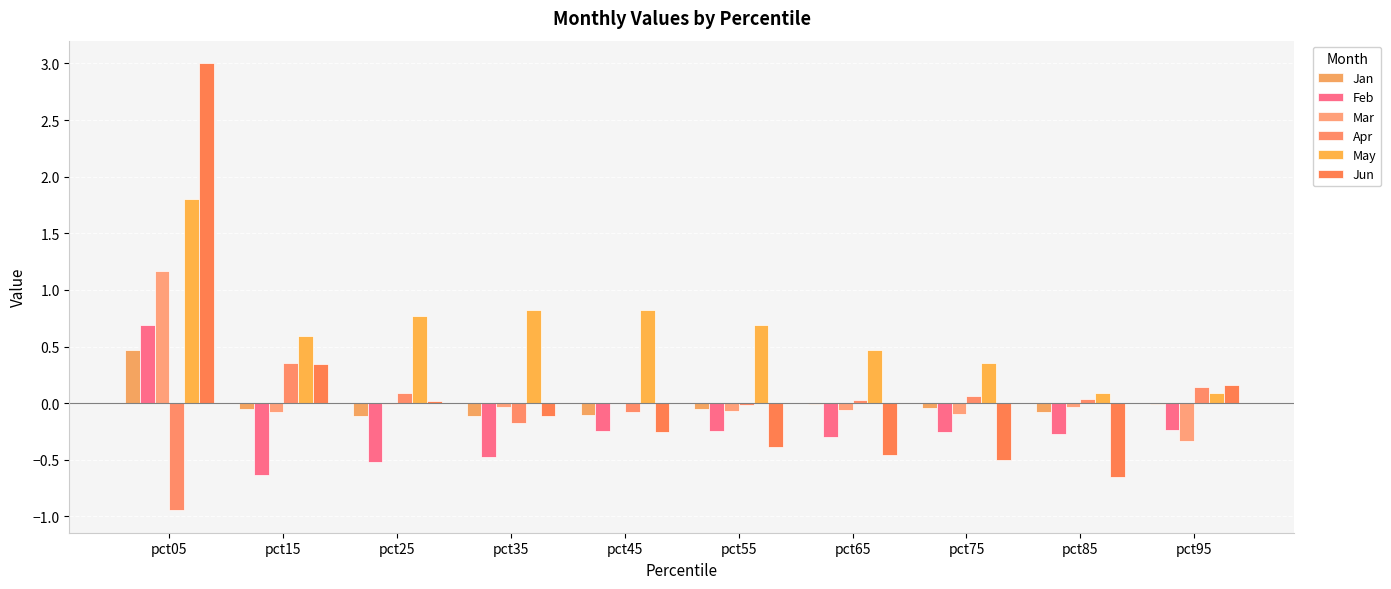

What is the difference between the highest and lowest values at pct55?

1.1